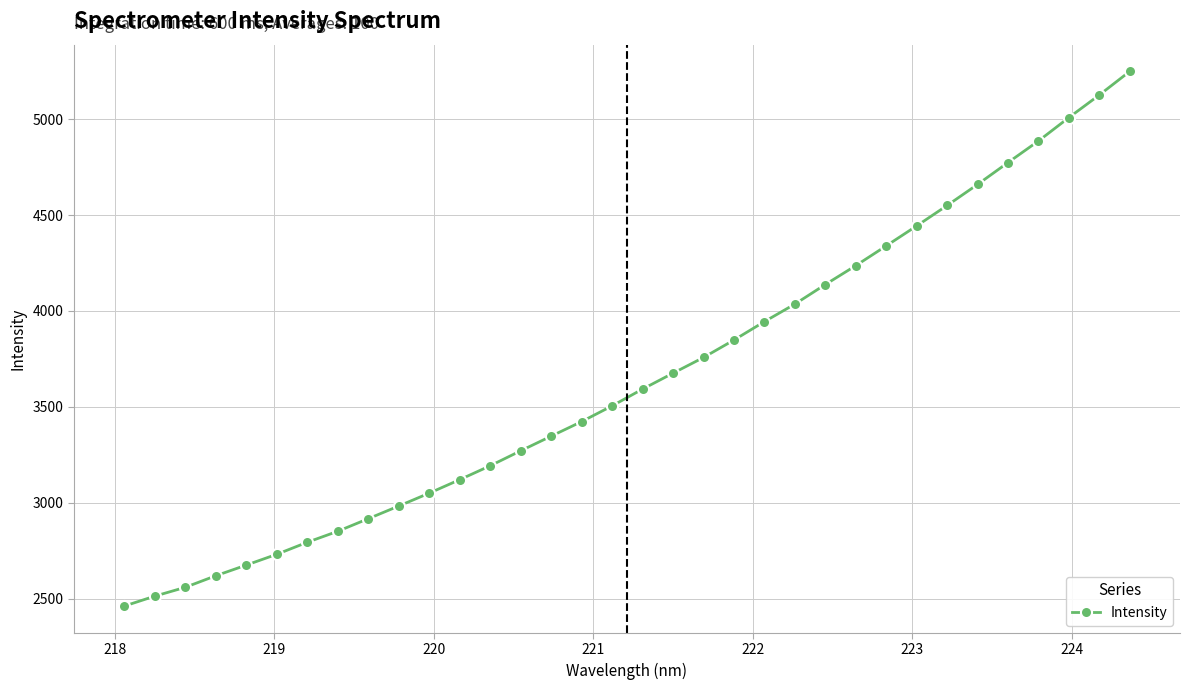

What is the sum of all values?

124269.7